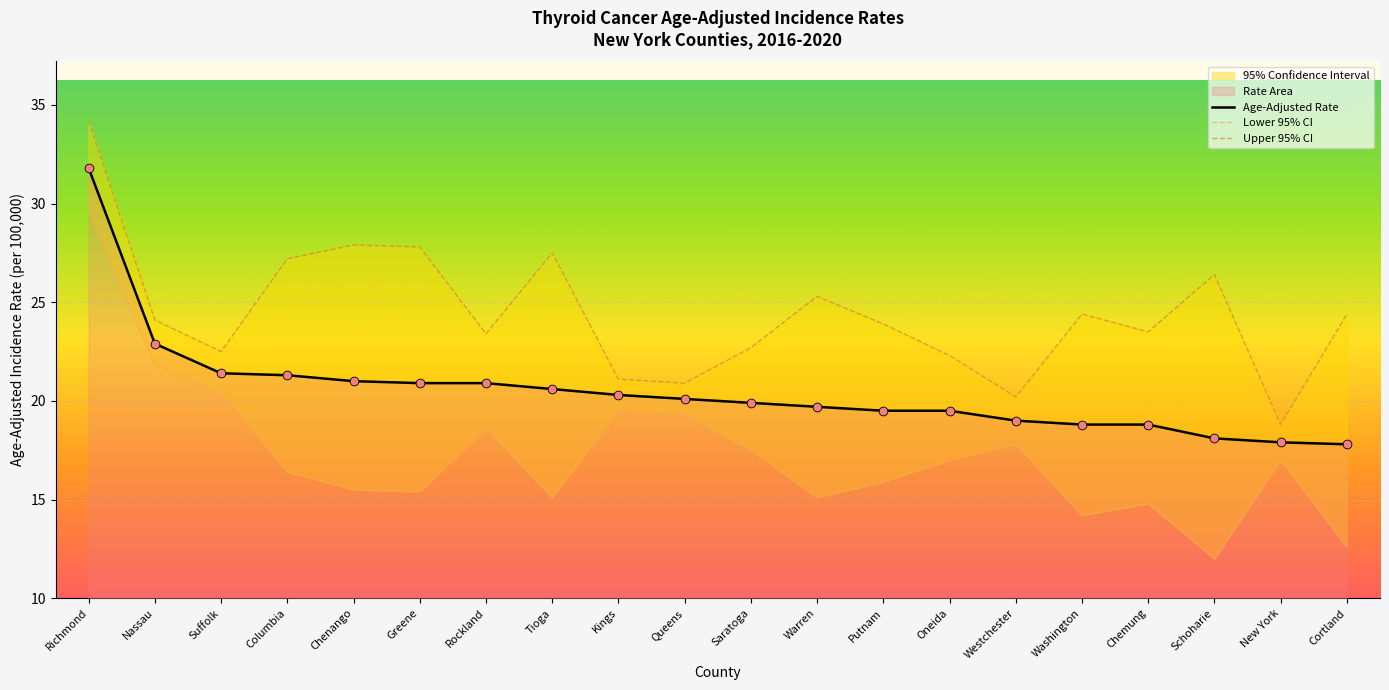

Which series has the largest Y range (max minus min)?

Lower 95% CI